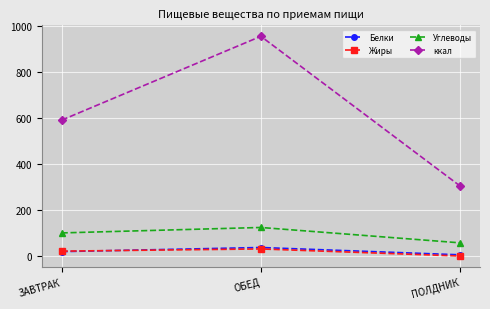

What is the value of the Белки point at the 3rd from the left?

6.4